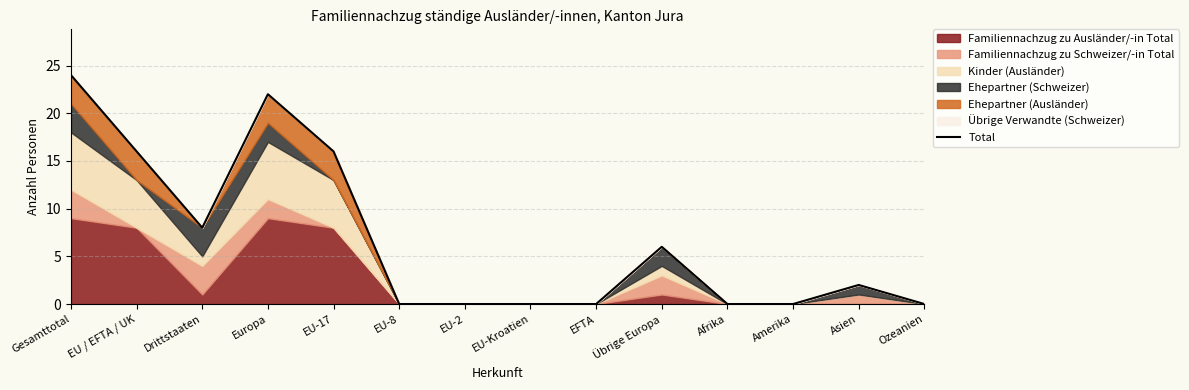

Does the chart have visible grid lines?

Yes